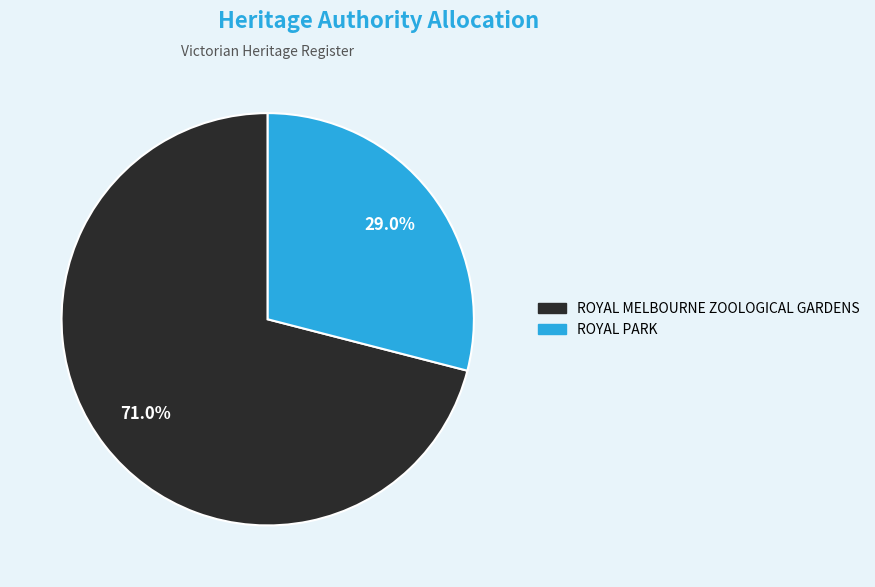

Is the sum of ROYAL MELBOURNE ZOOLOGICAL GARDENS and ROYAL PARK greater than half?

Yes